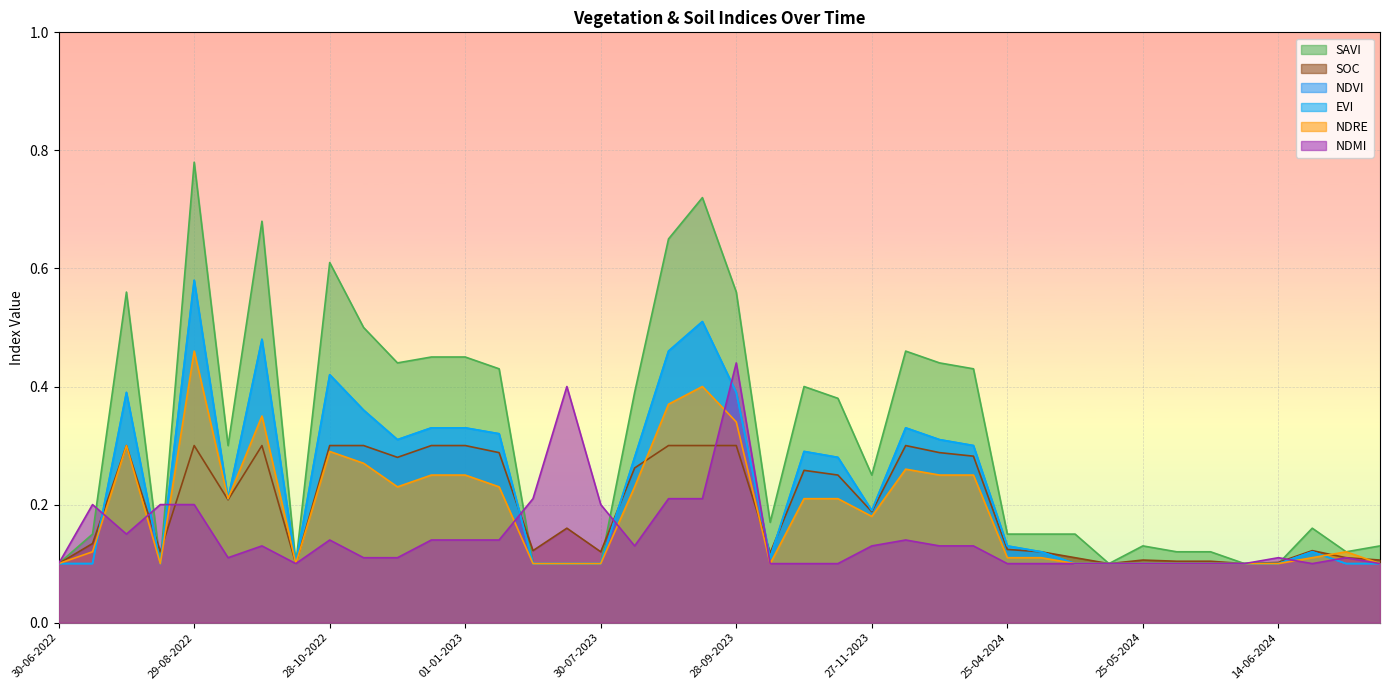

Is it true that evi equals 0.1 at 30-06-2023?

False